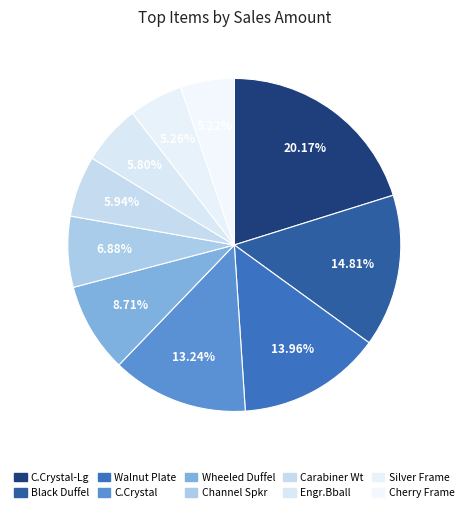

Rank the categories by value from highest to lowest.

Cherry Finished Crystal Award- Large, Black Duffel Bag, Walnut Medallian Plate, Cherry Finished Crystal Award, Wheeled Duffel, Channel Speaker System, Carabiner Watch, Engraved Basketball Award, Silver Plated Photo Frame, Cherry Finish Frame